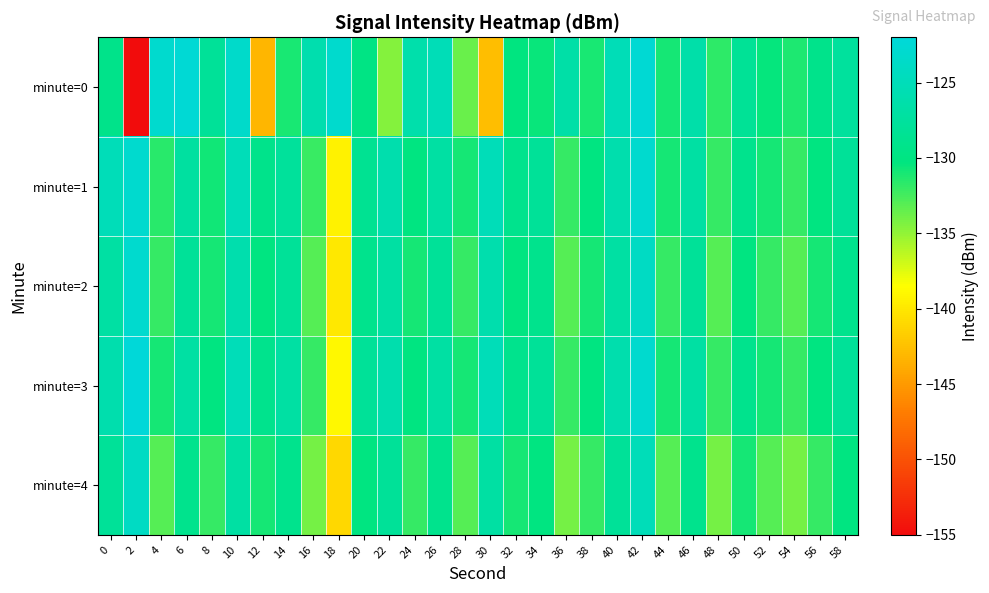

How many categories are shown in the chart?

30